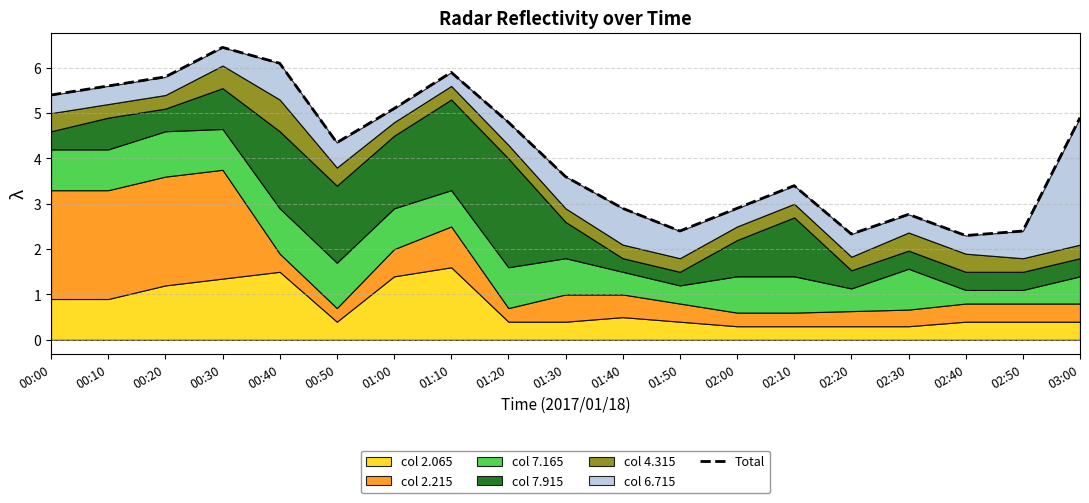

The chart shows a value of 3.9 at 02:40. True or false?

False